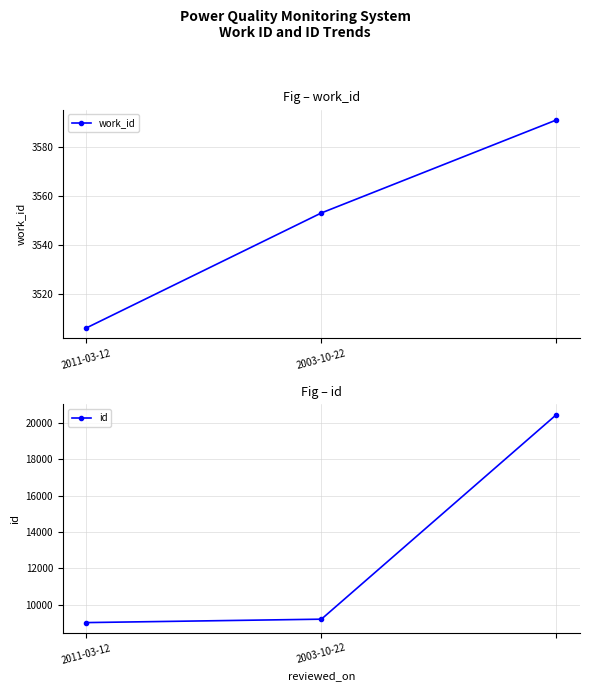

The value of work_id at 2 is 1905. True or false?

False